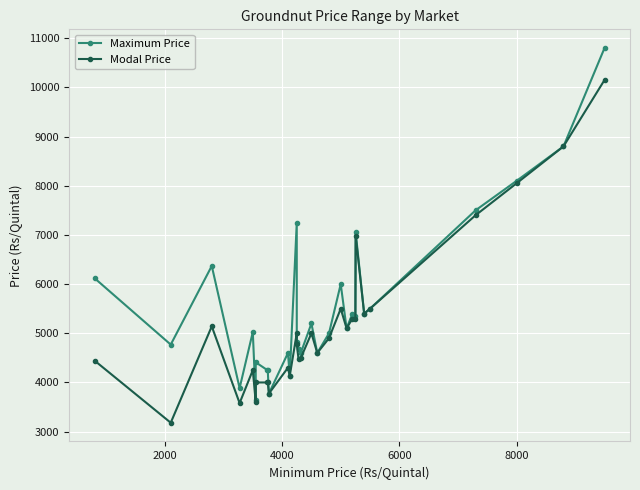

True or false: Modal Price and Maximum Price cross at least once.

False